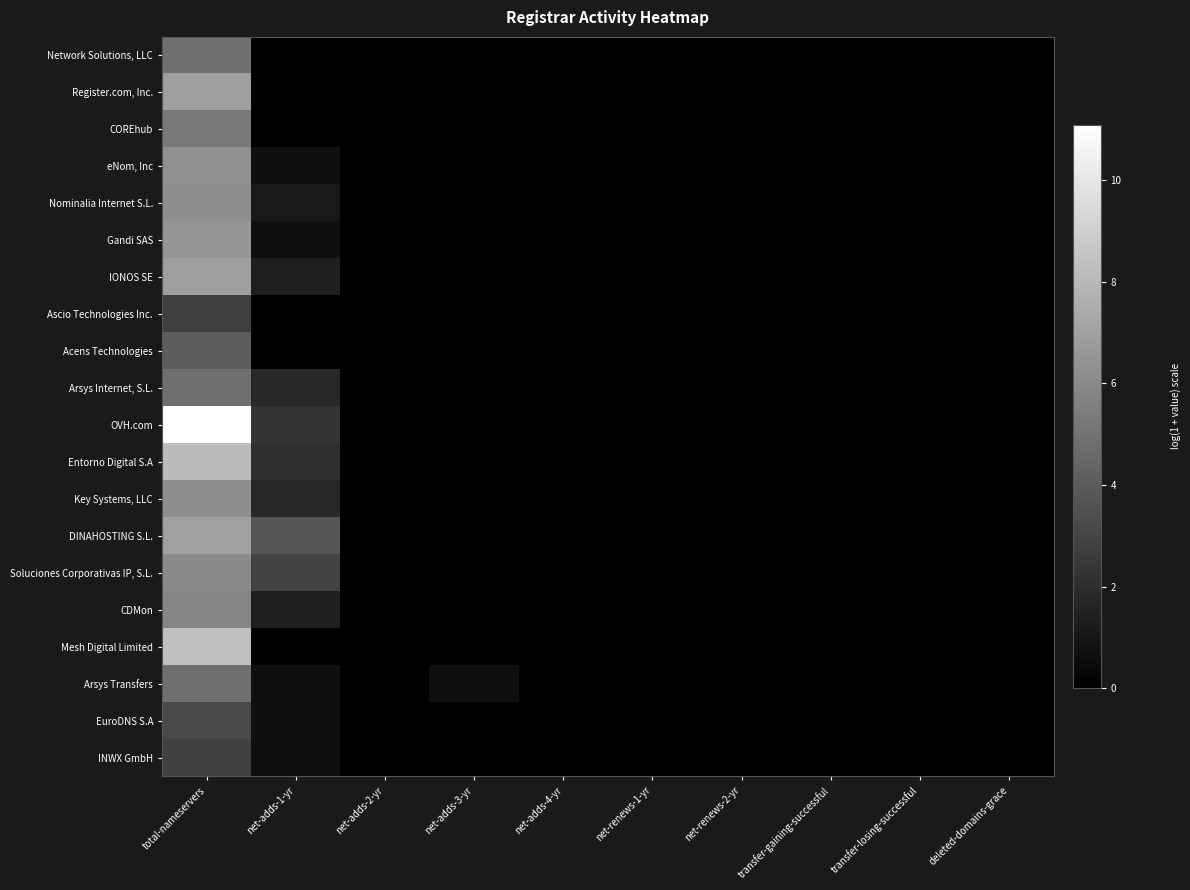

Reading right to left, transcribe all the data shown in this chart.

Network Solutions, LLC: deleted-domains-grace=0.0	transfer-losing-successful=0.0	transfer-gaining-successful=0.0	net-renews-2-yr=0.0	net-renews-1-yr=0.0	net-adds-4-yr=0.0	net-adds-3-yr=0.0	net-adds-2-yr=0.0	net-adds-1-yr=0.0	total-nameservers=4.8
Register.com, Inc.: deleted-domains-grace=0.0	transfer-losing-successful=0.0	transfer-gaining-successful=0.0	net-renews-2-yr=0.0	net-renews-1-yr=0.0	net-adds-4-yr=0.0	net-adds-3-yr=0.0	net-adds-2-yr=0.0	net-adds-1-yr=0.0	total-nameservers=6.9
COREhub: deleted-domains-grace=0.0	transfer-losing-successful=0.0	transfer-gaining-successful=0.0	net-renews-2-yr=0.0	net-renews-1-yr=0.0	net-adds-4-yr=0.0	net-adds-3-yr=0.0	net-adds-2-yr=0.0	net-adds-1-yr=0.0	total-nameservers=5.3
eNom, Inc: deleted-domains-grace=0.0	transfer-losing-successful=0.0	transfer-gaining-successful=0.0	net-renews-2-yr=0.0	net-renews-1-yr=0.0	net-adds-4-yr=0.0	net-adds-3-yr=0.0	net-adds-2-yr=0.0	net-adds-1-yr=0.7	total-nameservers=6.3
Nominalia Internet S.L.: deleted-domains-grace=0.0	transfer-losing-successful=0.0	transfer-gaining-successful=0.0	net-renews-2-yr=0.0	net-renews-1-yr=0.0	net-adds-4-yr=0.0	net-adds-3-yr=0.0	net-adds-2-yr=0.0	net-adds-1-yr=1.1	total-nameservers=6.2
Gandi SAS: deleted-domains-grace=0.0	transfer-losing-successful=0.0	transfer-gaining-successful=0.0	net-renews-2-yr=0.0	net-renews-1-yr=0.0	net-adds-4-yr=0.0	net-adds-3-yr=0.0	net-adds-2-yr=0.0	net-adds-1-yr=0.7	total-nameservers=6.5
IONOS SE: deleted-domains-grace=0.0	transfer-losing-successful=0.0	transfer-gaining-successful=0.0	net-renews-2-yr=0.0	net-renews-1-yr=0.0	net-adds-4-yr=0.0	net-adds-3-yr=0.0	net-adds-2-yr=0.0	net-adds-1-yr=1.4	total-nameservers=6.9
Ascio Technologies Inc.: deleted-domains-grace=0.0	transfer-losing-successful=0.0	transfer-gaining-successful=0.0	net-renews-2-yr=0.0	net-renews-1-yr=0.0	net-adds-4-yr=0.0	net-adds-3-yr=0.0	net-adds-2-yr=0.0	net-adds-1-yr=0.0	total-nameservers=2.8
Acens Technologies: deleted-domains-grace=0.0	transfer-losing-successful=0.0	transfer-gaining-successful=0.0	net-renews-2-yr=0.0	net-renews-1-yr=0.0	net-adds-4-yr=0.0	net-adds-3-yr=0.0	net-adds-2-yr=0.0	net-adds-1-yr=0.0	total-nameservers=4.0
Arsys Internet, S.L.: deleted-domains-grace=0.0	transfer-losing-successful=0.0	transfer-gaining-successful=0.0	net-renews-2-yr=0.0	net-renews-1-yr=0.0	net-adds-4-yr=0.0	net-adds-3-yr=0.0	net-adds-2-yr=0.0	net-adds-1-yr=1.8	total-nameservers=4.9
OVH.com: deleted-domains-grace=0.0	transfer-losing-successful=0.0	transfer-gaining-successful=0.0	net-renews-2-yr=0.0	net-renews-1-yr=0.0	net-adds-4-yr=0.0	net-adds-3-yr=0.0	net-adds-2-yr=0.0	net-adds-1-yr=2.3	total-nameservers=11.1
Entorno Digital S.A: deleted-domains-grace=0.0	transfer-losing-successful=0.0	transfer-gaining-successful=0.0	net-renews-2-yr=0.0	net-renews-1-yr=0.0	net-adds-4-yr=0.0	net-adds-3-yr=0.0	net-adds-2-yr=0.0	net-adds-1-yr=2.1	total-nameservers=8.2
Key Systems, LLC: deleted-domains-grace=0.0	transfer-losing-successful=0.0	transfer-gaining-successful=0.0	net-renews-2-yr=0.0	net-renews-1-yr=0.0	net-adds-4-yr=0.0	net-adds-3-yr=0.0	net-adds-2-yr=0.0	net-adds-1-yr=1.8	total-nameservers=6.2
DINAHOSTING S.L.: deleted-domains-grace=0.0	transfer-losing-successful=0.0	transfer-gaining-successful=0.0	net-renews-2-yr=0.0	net-renews-1-yr=0.0	net-adds-4-yr=0.0	net-adds-3-yr=0.0	net-adds-2-yr=0.0	net-adds-1-yr=3.7	total-nameservers=6.9
Soluciones Corporativas IP, S.L.: deleted-domains-grace=0.0	transfer-losing-successful=0.0	transfer-gaining-successful=0.0	net-renews-2-yr=0.0	net-renews-1-yr=0.0	net-adds-4-yr=0.0	net-adds-3-yr=0.0	net-adds-2-yr=0.0	net-adds-1-yr=2.9	total-nameservers=6.0
CDMon: deleted-domains-grace=0.0	transfer-losing-successful=0.0	transfer-gaining-successful=0.0	net-renews-2-yr=0.0	net-renews-1-yr=0.0	net-adds-4-yr=0.0	net-adds-3-yr=0.0	net-adds-2-yr=0.0	net-adds-1-yr=1.4	total-nameservers=5.8
Mesh Digital Limited: deleted-domains-grace=0.0	transfer-losing-successful=0.0	transfer-gaining-successful=0.0	net-renews-2-yr=0.0	net-renews-1-yr=0.0	net-adds-4-yr=0.0	net-adds-3-yr=0.0	net-adds-2-yr=0.0	net-adds-1-yr=0.0	total-nameservers=8.3
Arsys Transfers: deleted-domains-grace=0.0	transfer-losing-successful=0.0	transfer-gaining-successful=0.0	net-renews-2-yr=0.0	net-renews-1-yr=0.0	net-adds-4-yr=0.0	net-adds-3-yr=0.7	net-adds-2-yr=0.0	net-adds-1-yr=0.7	total-nameservers=4.9
EuroDNS S.A: deleted-domains-grace=0.0	transfer-losing-successful=0.0	transfer-gaining-successful=0.0	net-renews-2-yr=0.0	net-renews-1-yr=0.0	net-adds-4-yr=0.0	net-adds-3-yr=0.0	net-adds-2-yr=0.0	net-adds-1-yr=0.7	total-nameservers=3.2
INWX GmbH: deleted-domains-grace=0.0	transfer-losing-successful=0.0	transfer-gaining-successful=0.0	net-renews-2-yr=0.0	net-renews-1-yr=0.0	net-adds-4-yr=0.0	net-adds-3-yr=0.0	net-adds-2-yr=0.0	net-adds-1-yr=0.7	total-nameservers=2.9